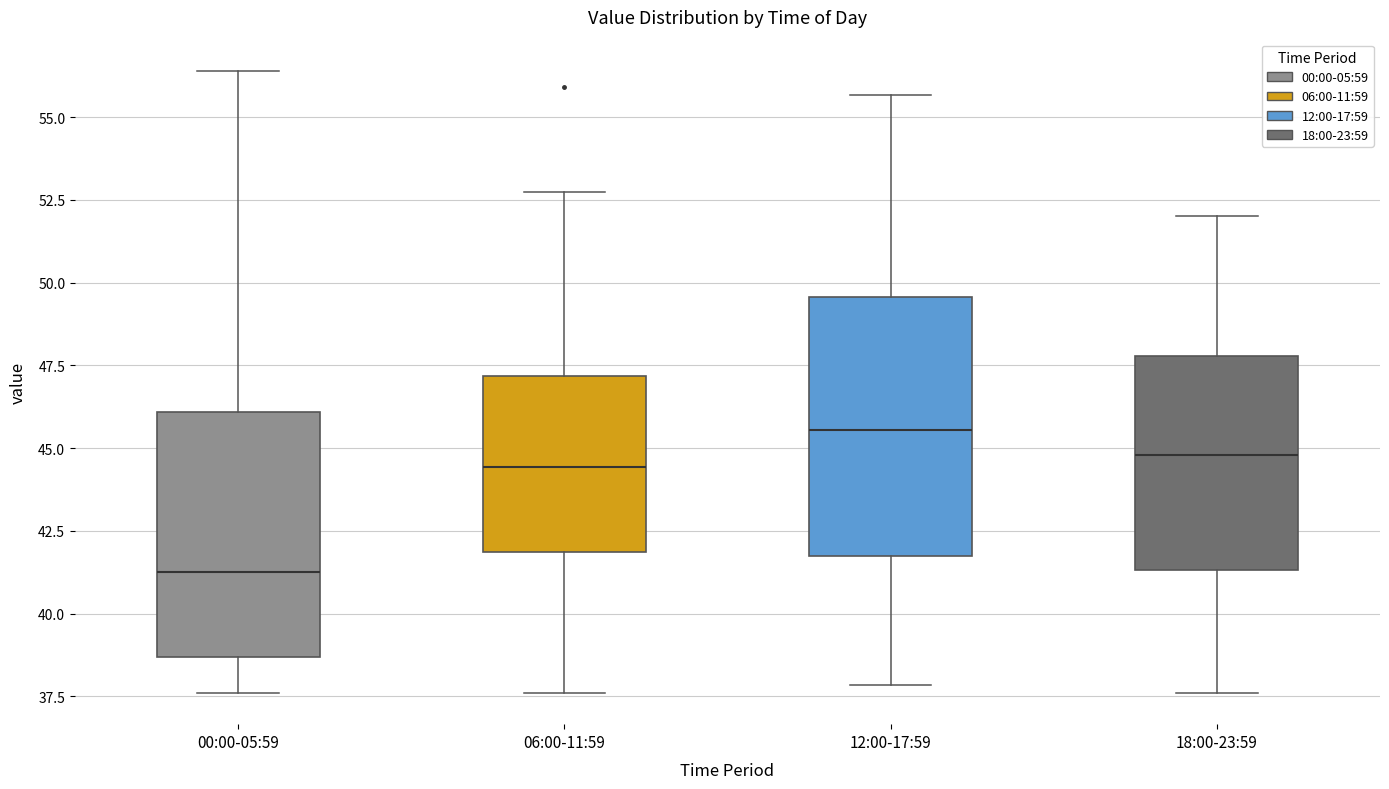

Reading left to right, read every box against the y-axis: the position of its median line, the range the box covers, and the ends of its whiskers. The values are not printed on the chart, so give them approximately, as read against the axis.

00:00-05:59: median 41.5, box 38.5 to 46.0, whiskers 37.5 to 56.5
06:00-11:59: median 44.5, box 42.0 to 47.0, whiskers 37.5 to 52.5
12:00-17:59: median 45.5, box 42.0 to 49.5, whiskers 38.0 to 55.5
18:00-23:59: median 45.0, box 41.5 to 48.0, whiskers 37.5 to 52.0